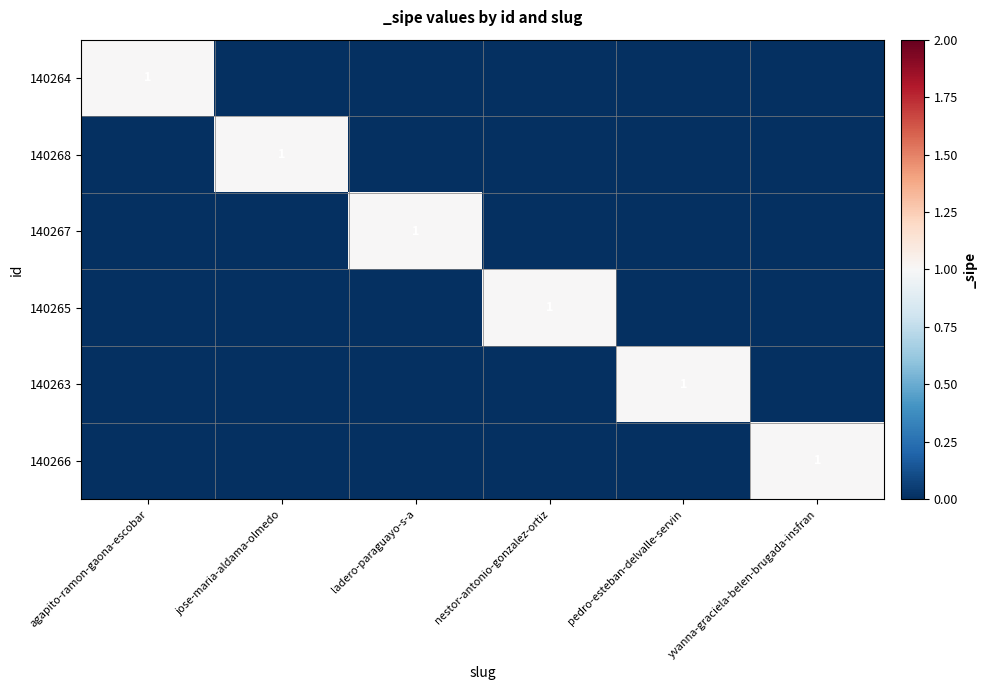

How many distinct data groups are displayed?

6